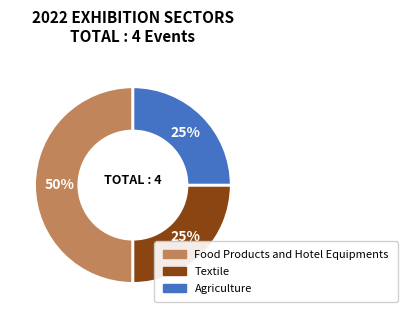

How many slices are in this pie chart?

3